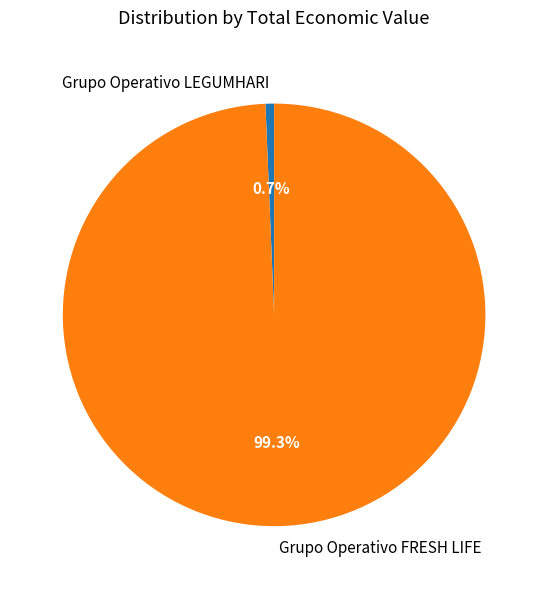

Which category has the smallest portion of the pie?

Grupo Operativo LEGUMHARI